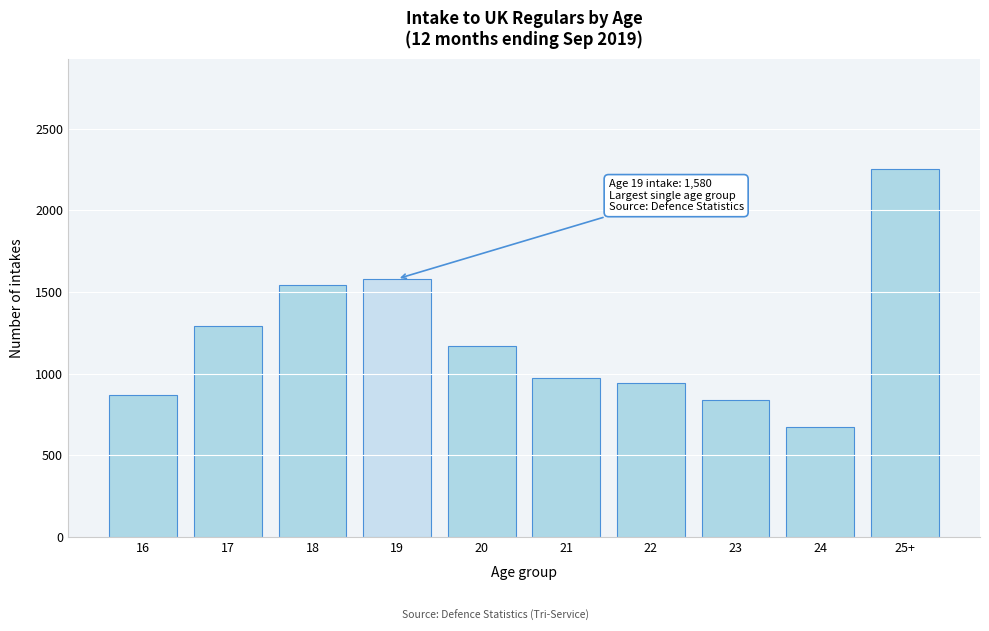

Reading left to right, extract all data points from this chart.

16=870	17=1290	18=1540	19=1580	20=1170	21=970	22=940	23=840	24=670	25+=2250